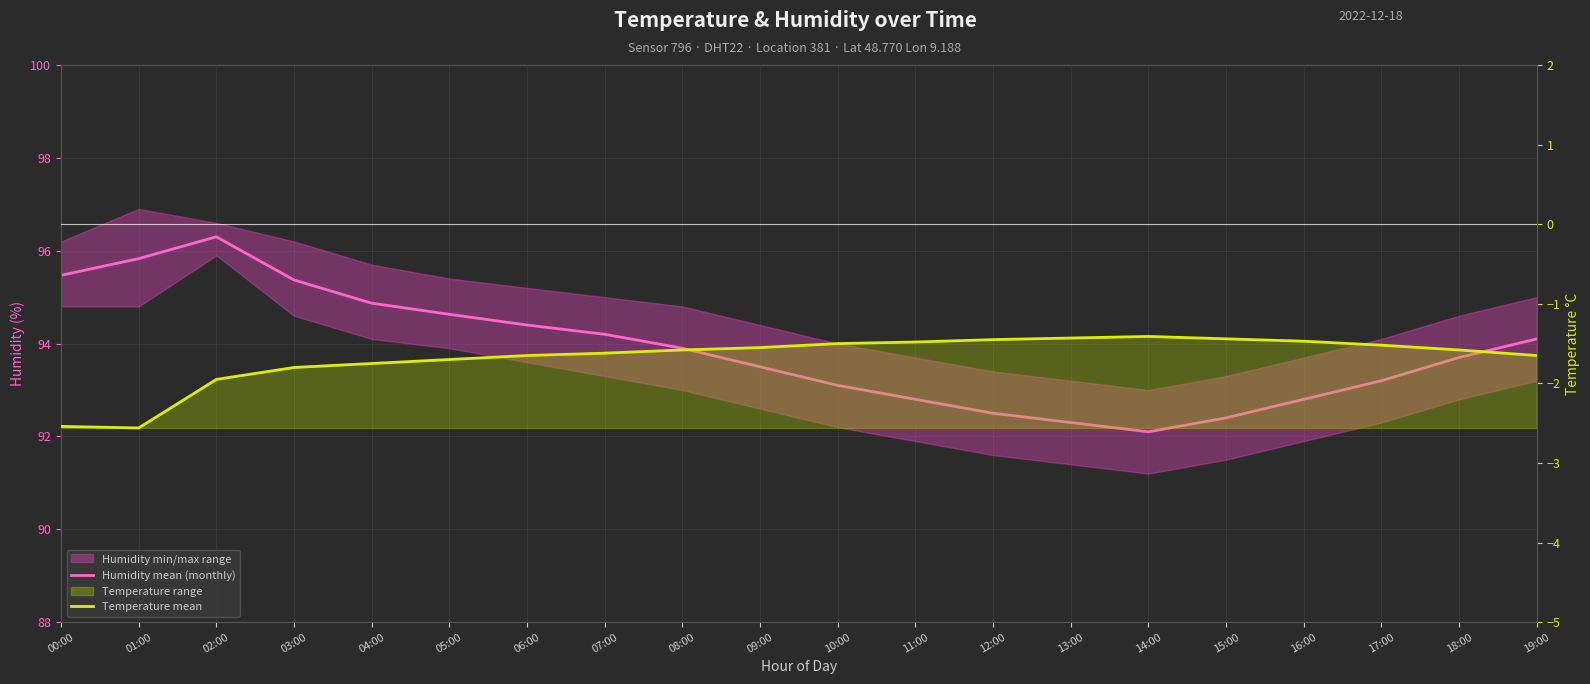

Rank the series at 06:00 from highest to lowest value.

Humidity mean (monthly), Temperature mean